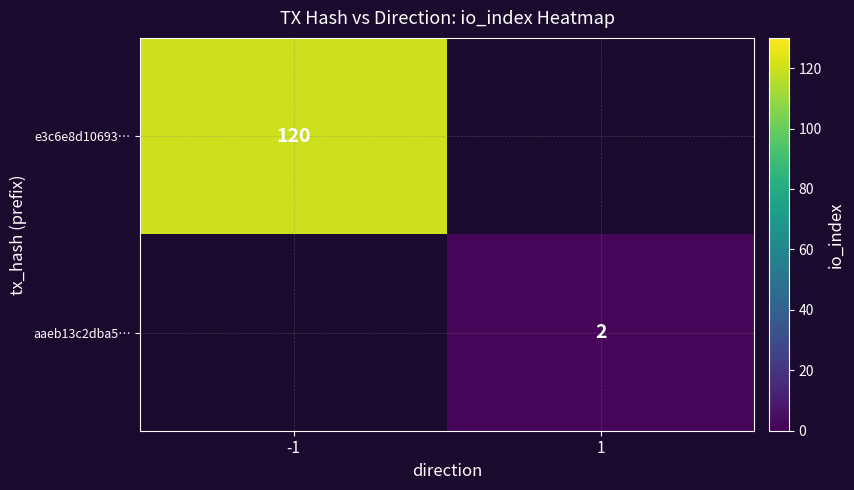

True or false: aaeb13c2dba5… has a value of 2 at 1.

True